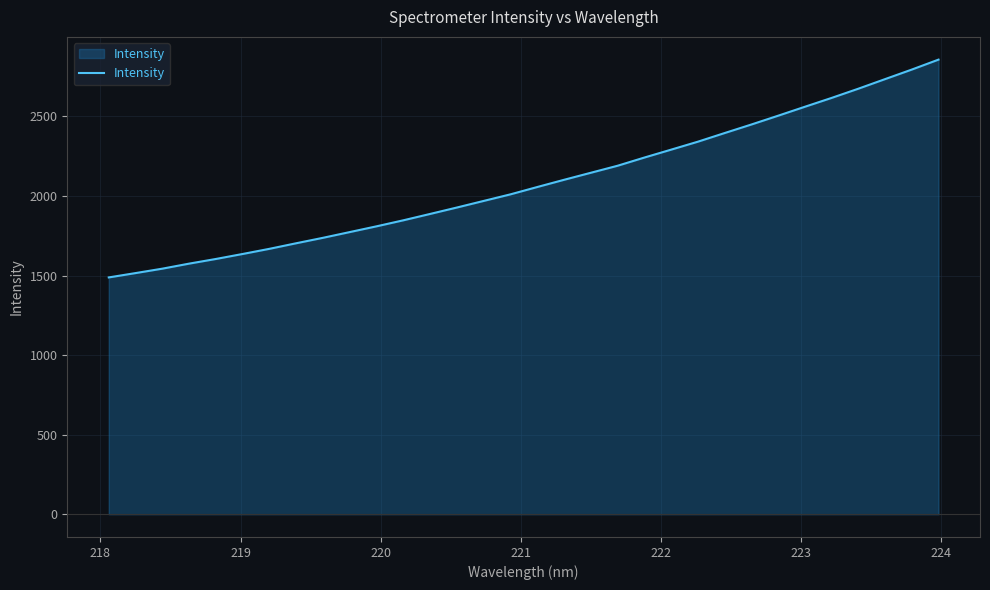

What is the minimum value shown in the chart?

1488.3